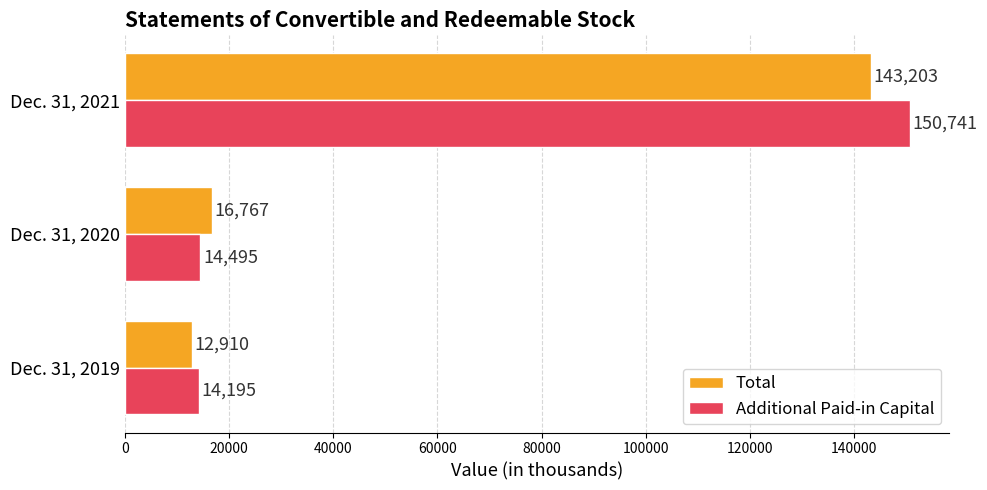

What are all the series names shown in the legend?

Total, Additional Paid-in Capital